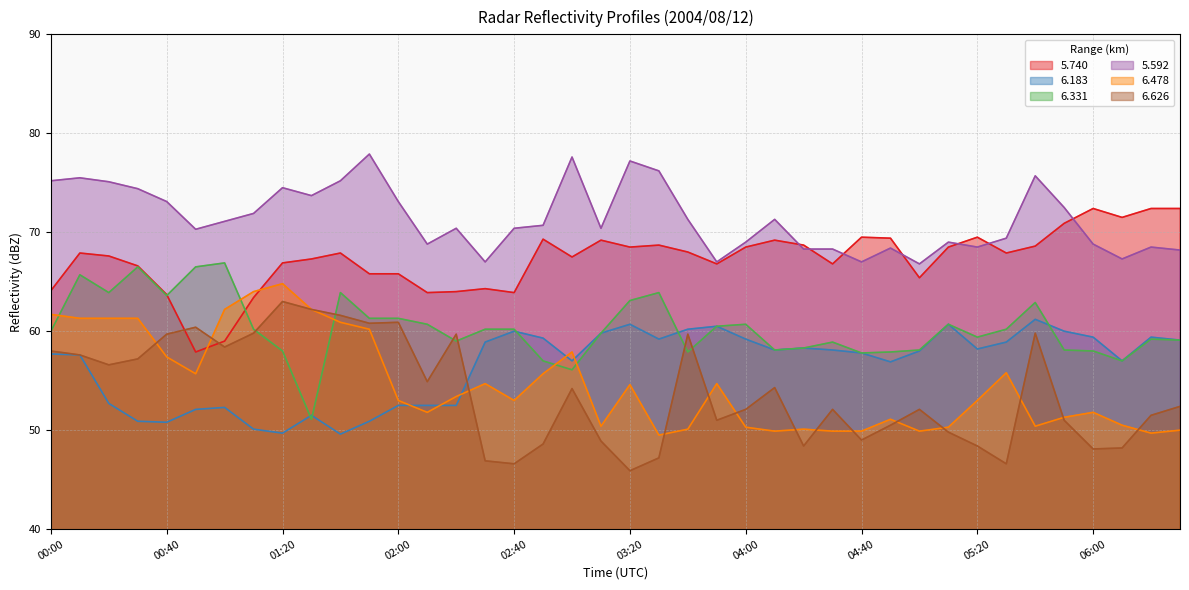

Which series ends up on top after the final intersection of 5.592 and 5.740?

5.740